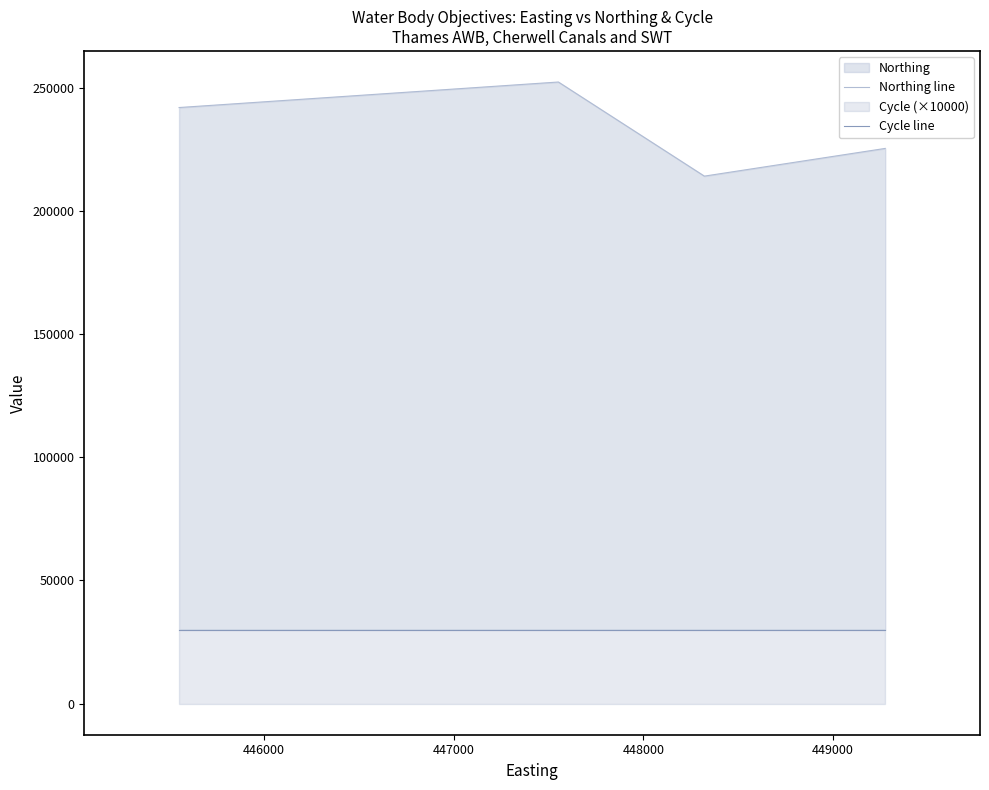

Rank the series by their maximum value, from highest to lowest.

Northing line, Cycle line